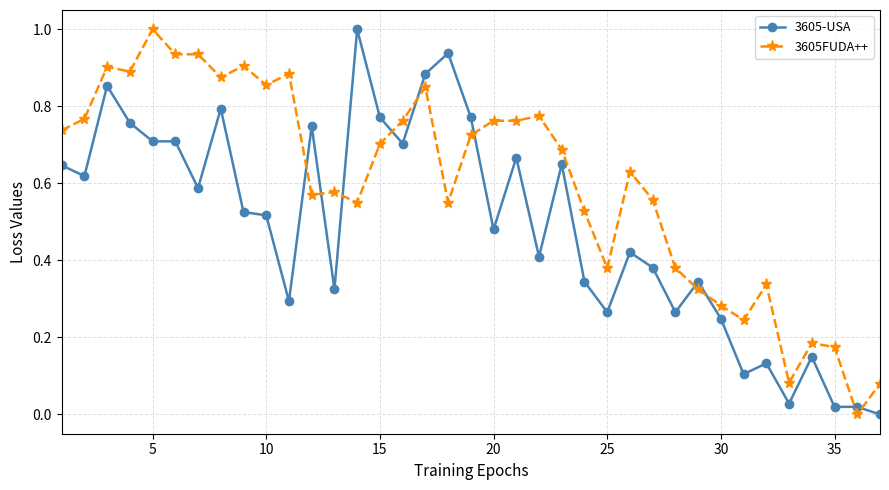

True or false: 3605-USA has more than 2 interior local peaks.

True